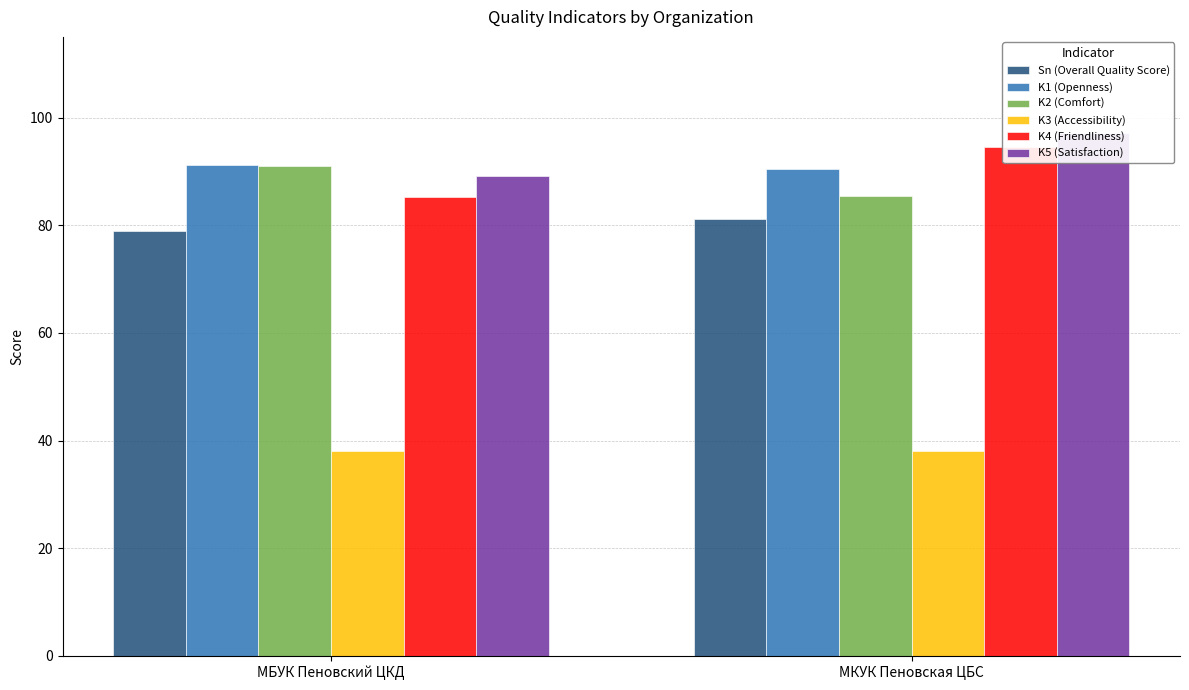

Which series has the widest spread of values?

K4 (Friendliness)